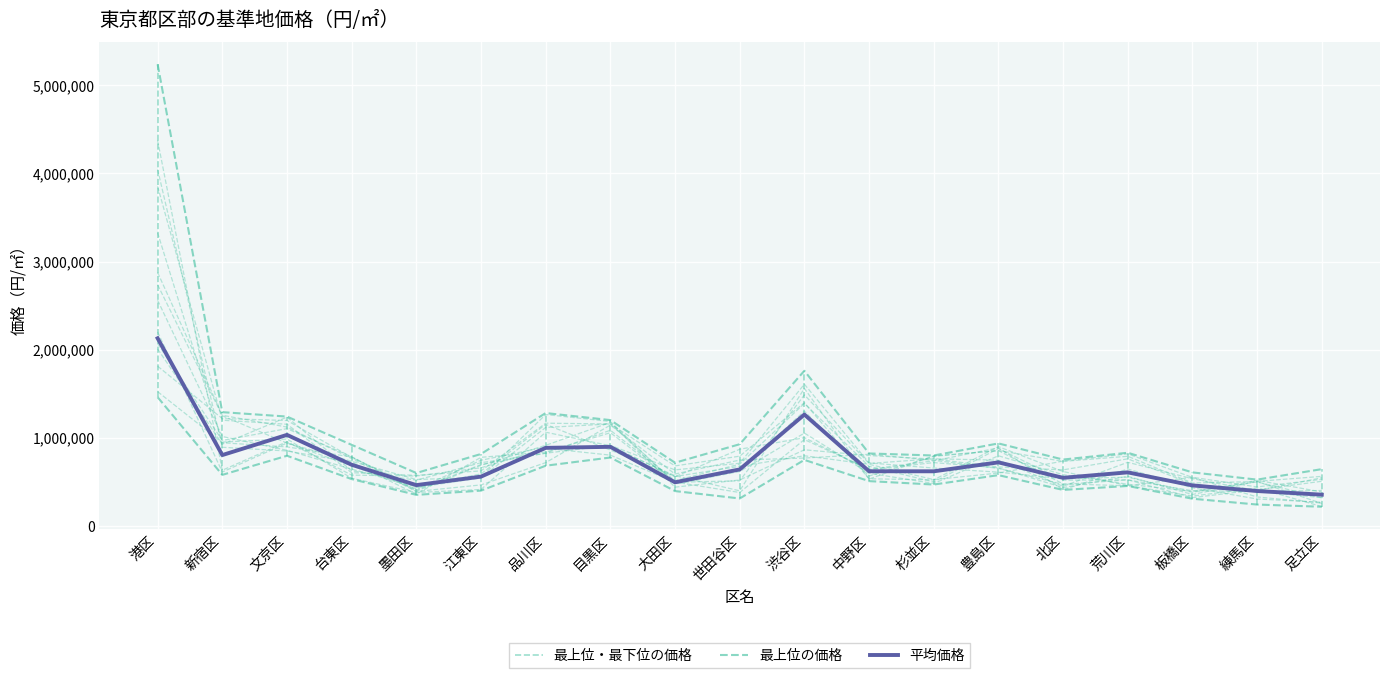

In 平均価格, how many points are lower than both neighbors (excluding endpoints)?

5